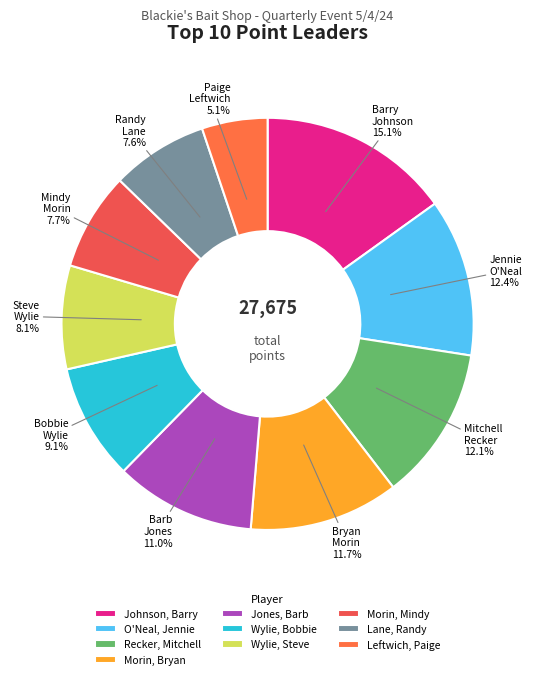

To the nearest percent, what portion does Lane, Randy represent?

8%